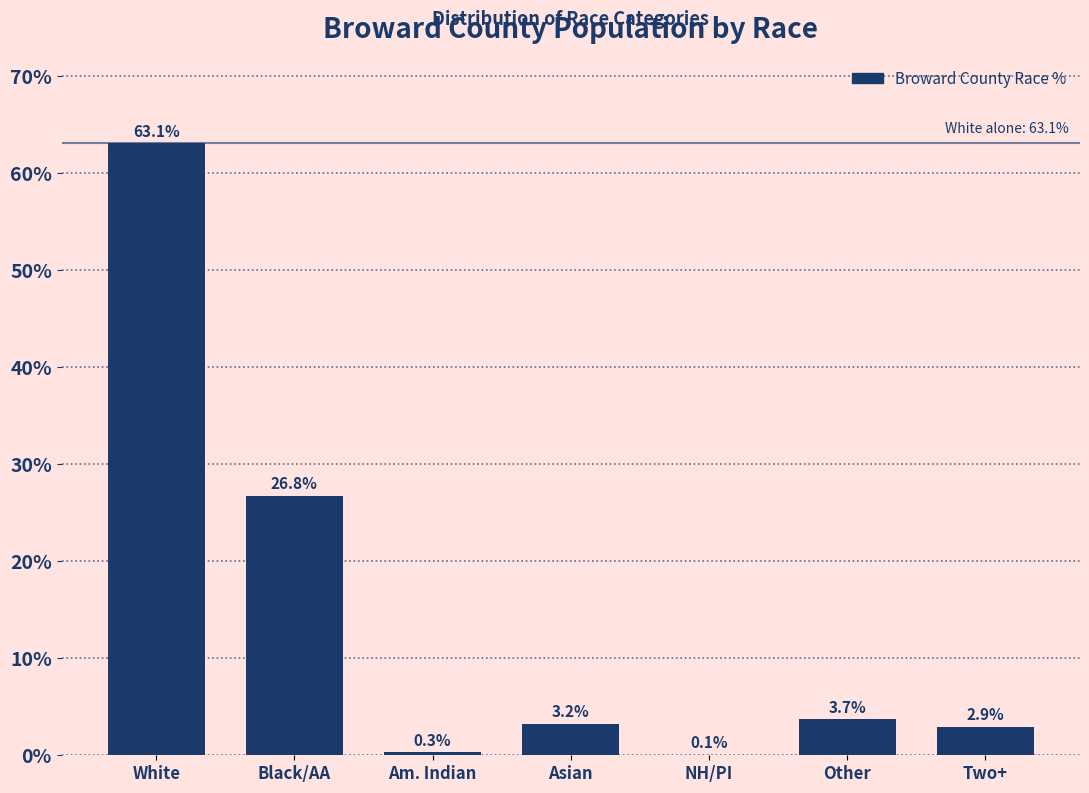

The value at Two+ is 2.9. True or false?

True